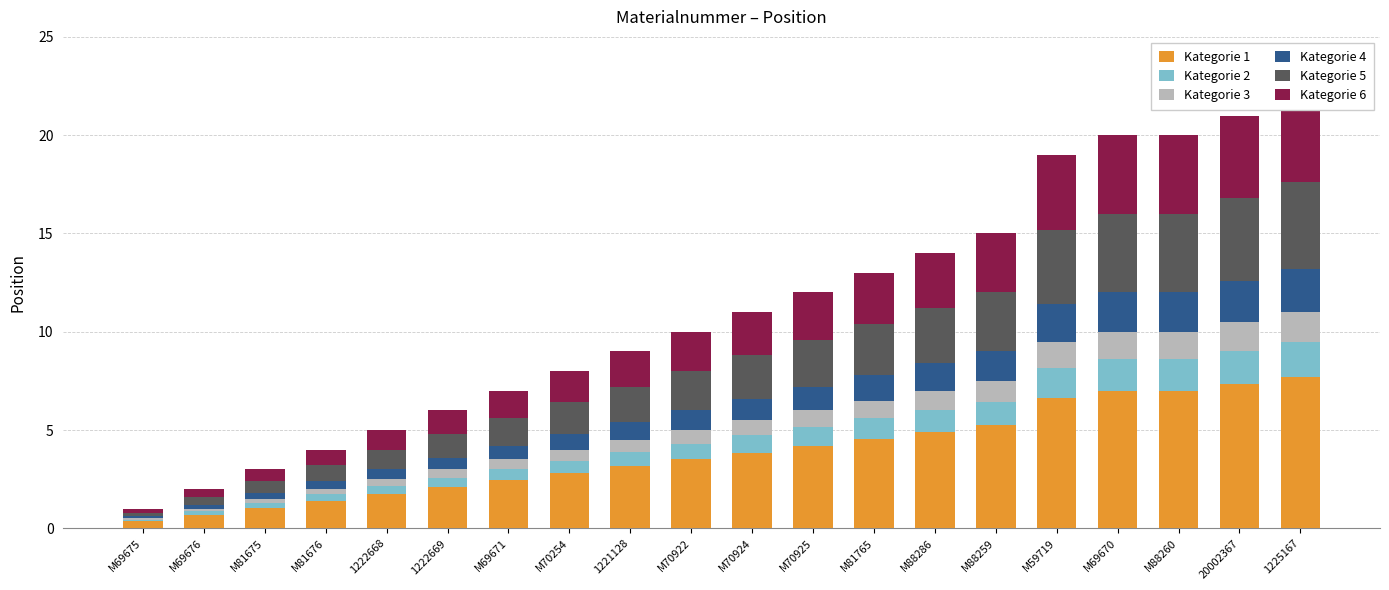

What is the minimum value shown in the chart?

0.1